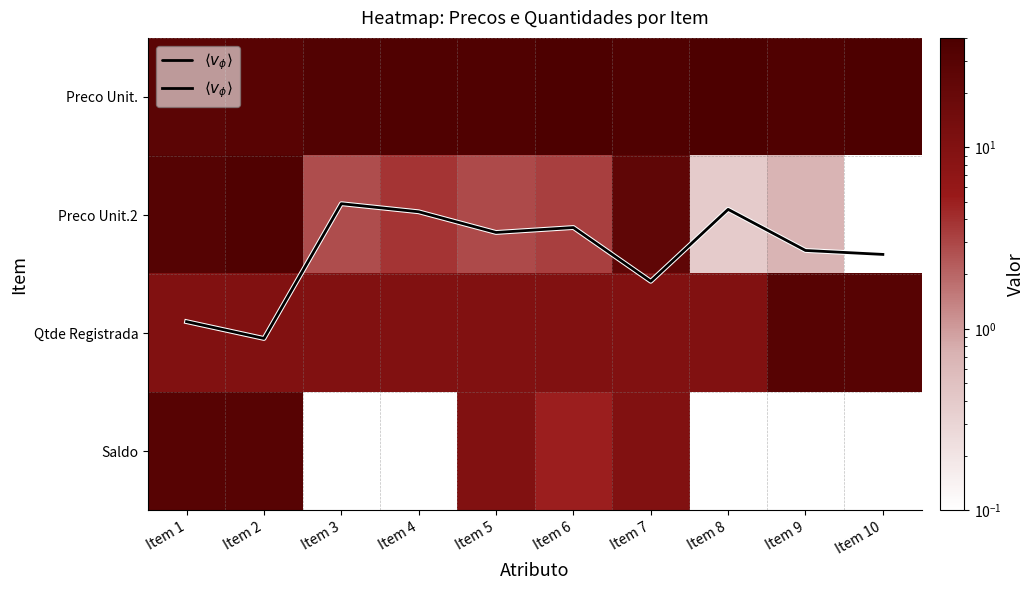

At which category is the sum across all series the highest?

Item 2